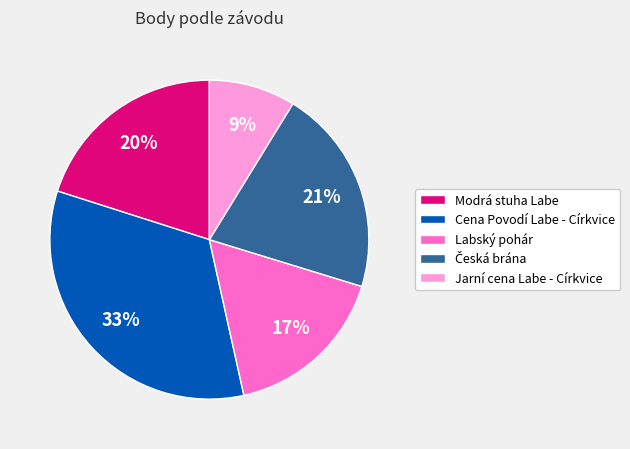

Which category has the biggest portion of the pie?

Cena Povodí Labe - Církvice